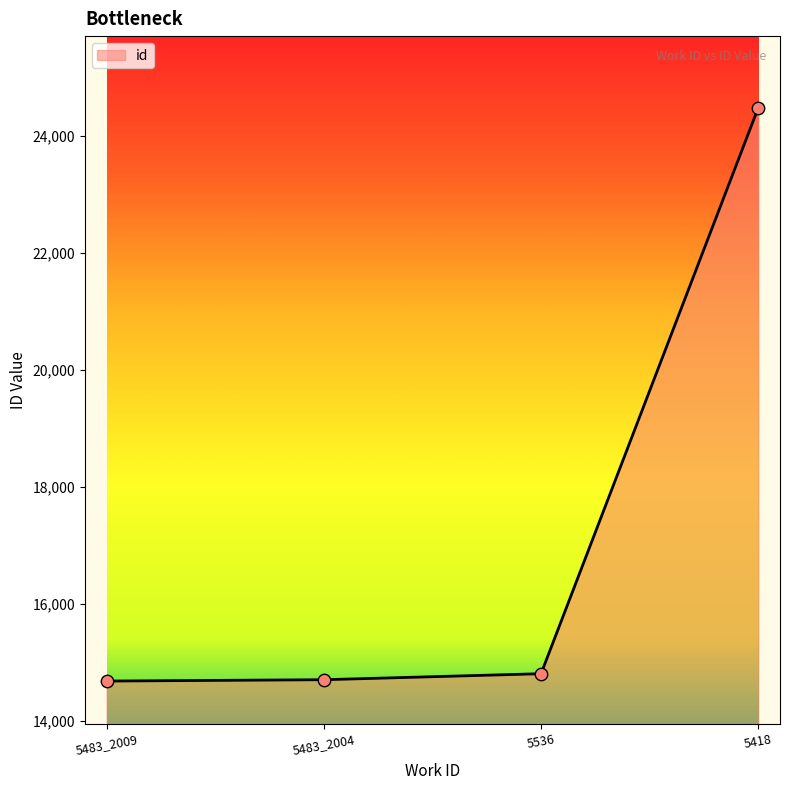

Which has a higher value, 5536 or 5483_2009?

5536